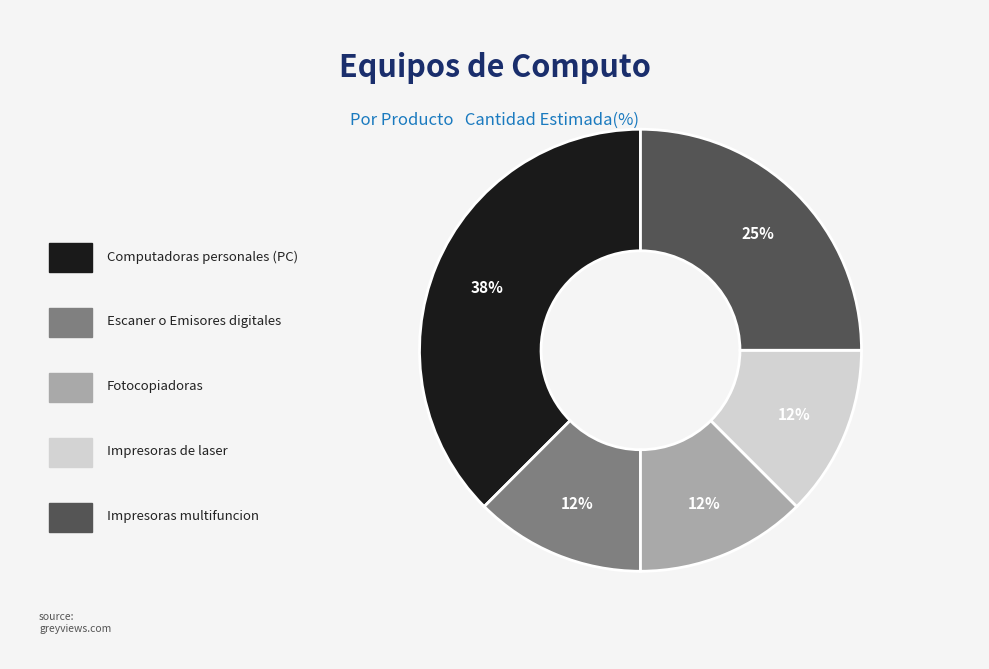

Is there a majority slice in this chart?

No